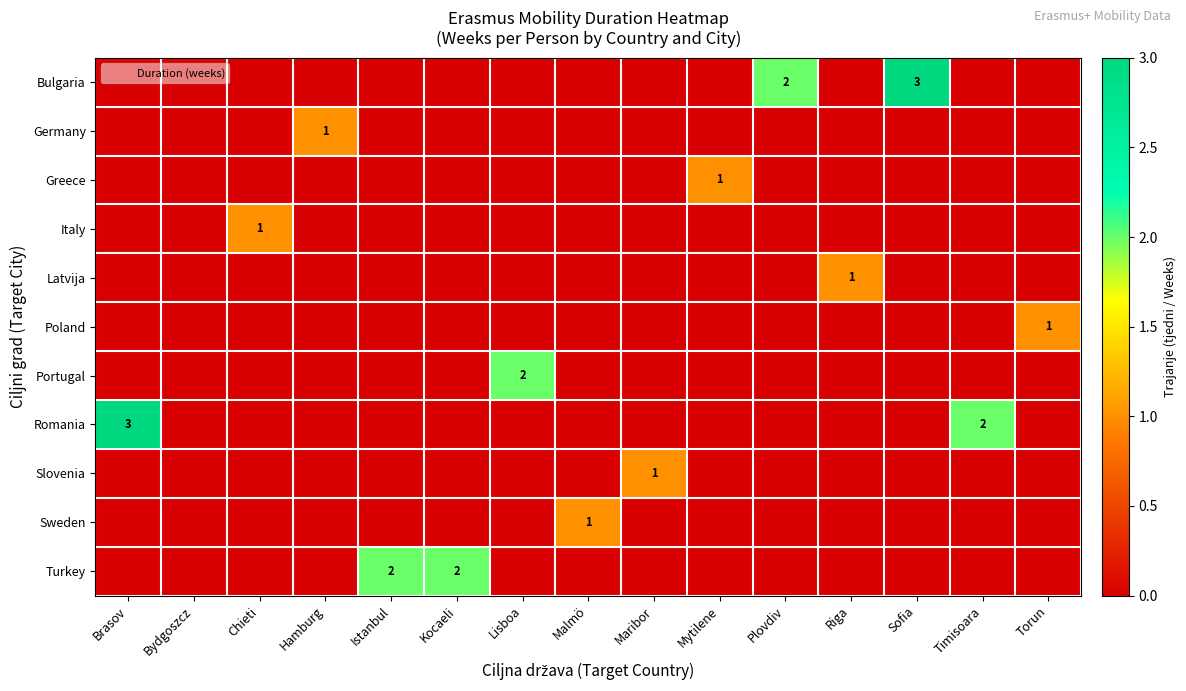

What is the difference between the highest and lowest values at Lisboa?

2